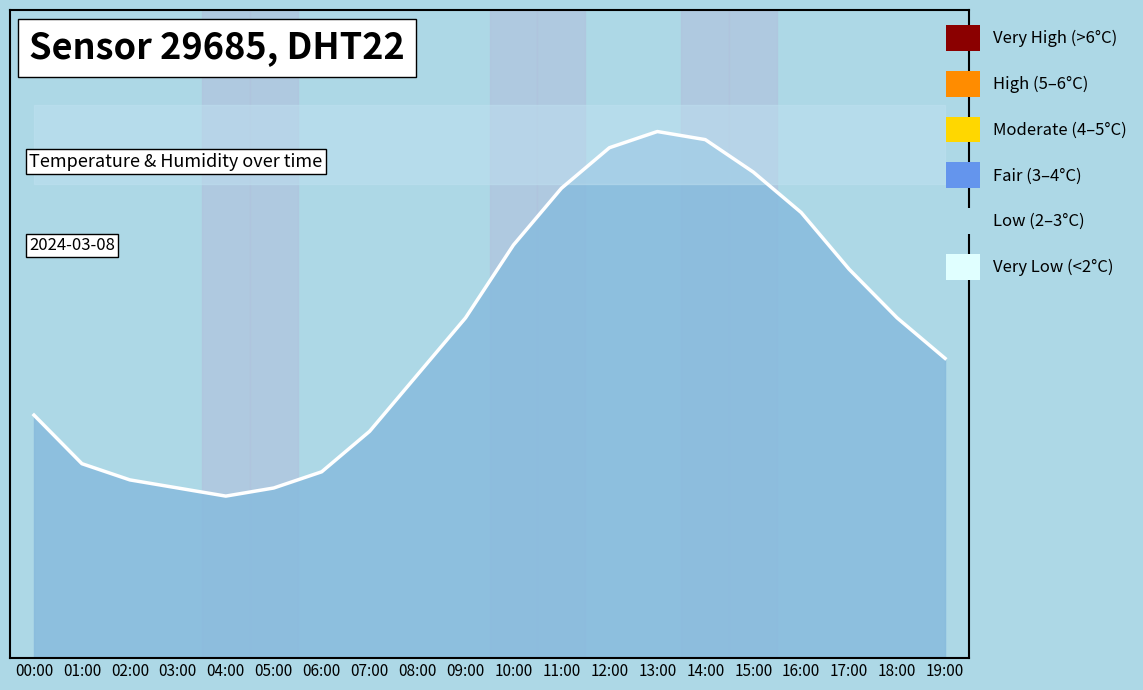

How many data points does each series have?

20